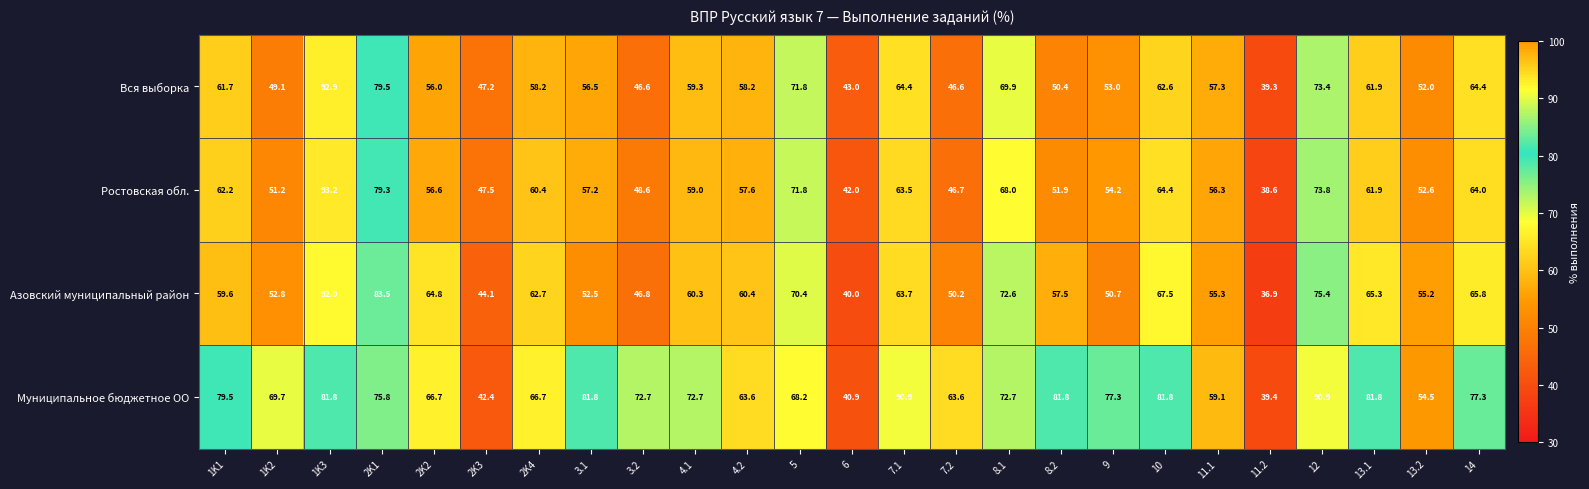

Is the value of Вся выборка at 6 greater than the value of Ростовская обл. at 11.2?

Yes